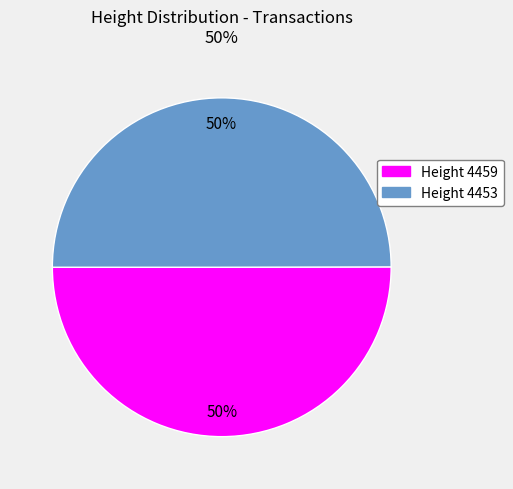

To the nearest percent, what is the average slice percentage?

50%